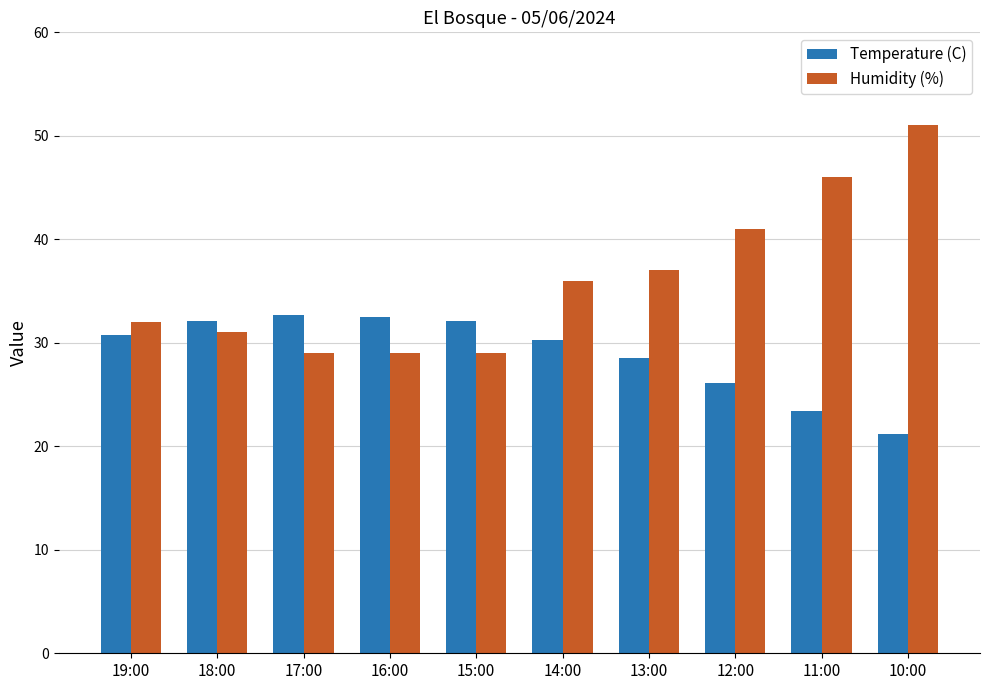

How many groups of bars are there?

10